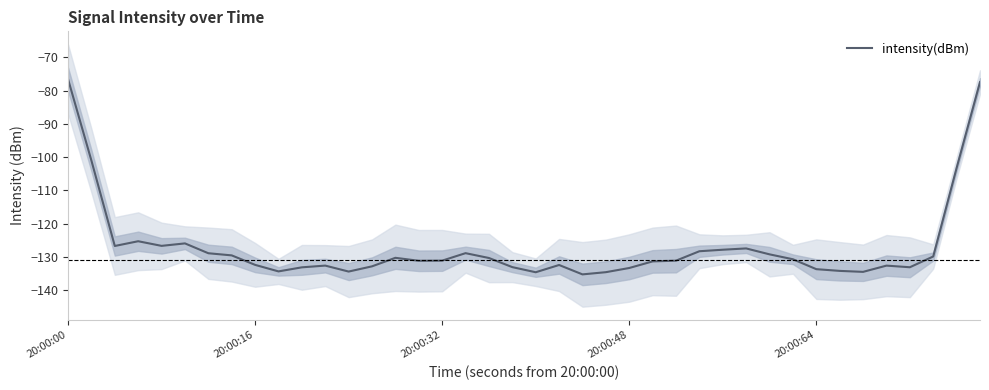

True or false: intensity(dBm) has a value of -131.1 at 20:00:32.

True